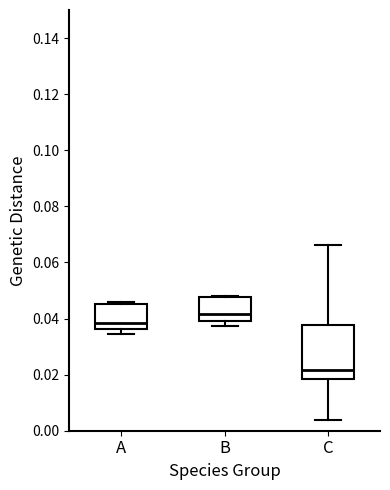

Reading left to right, transcribe this box plot: for each box, give where its median line is, the range the box spans, and where its two whiskers end, as read against the y-axis. The values are not printed on the chart, so give them approximately, as read against the axis.

A: median 0.038, box 0.036 to 0.046, whiskers 0.034 to 0.046 (just above the box's upper edge)
B: median 0.042, box 0.040 to 0.048, whiskers 0.038 to 0.048
C: median 0.022, box 0.018 to 0.038, whiskers 0.004 to 0.066